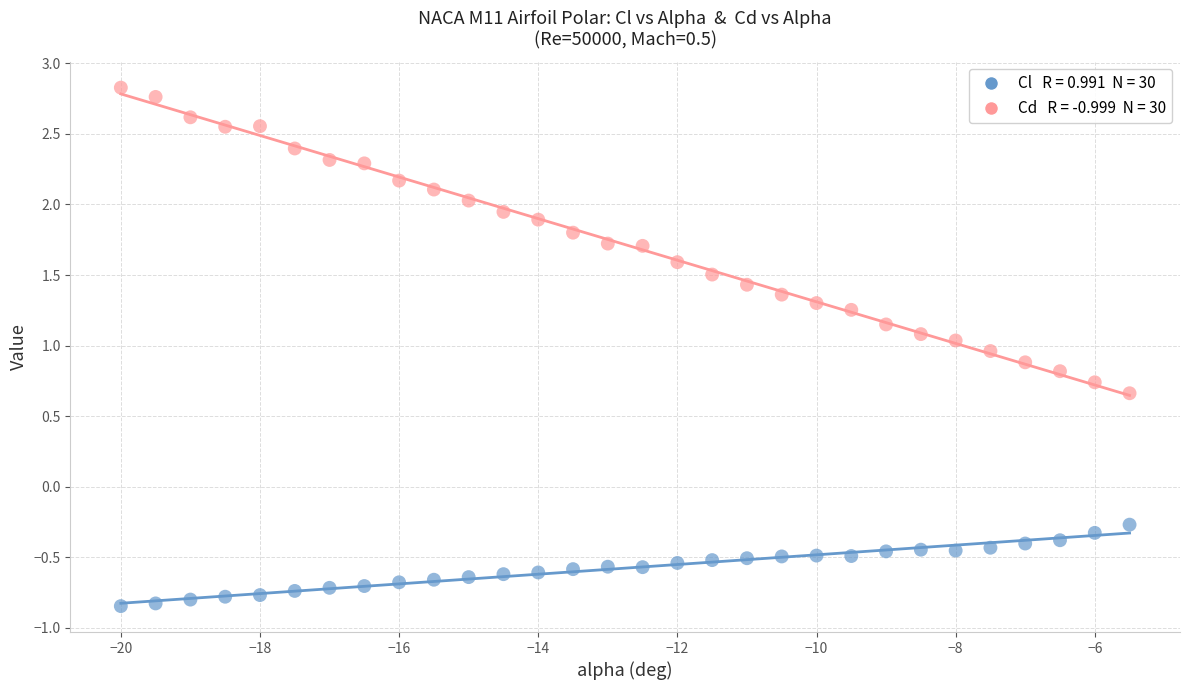

Across all series, what Y value is closest to 0?

-0.3